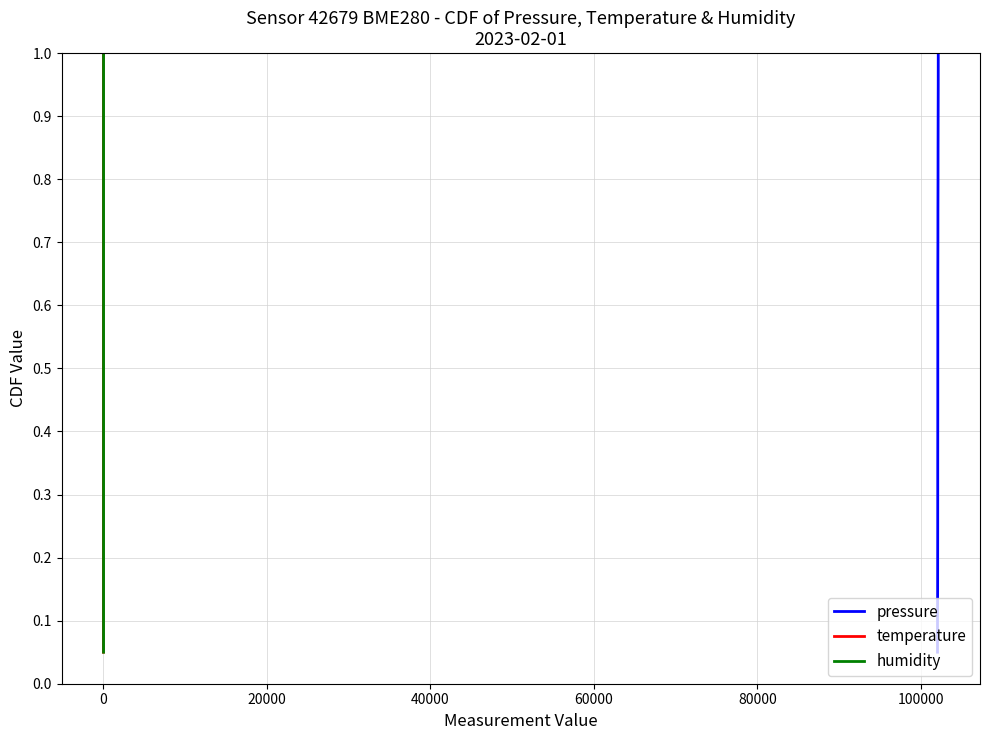

What is the sum of all temperature values?

10.5